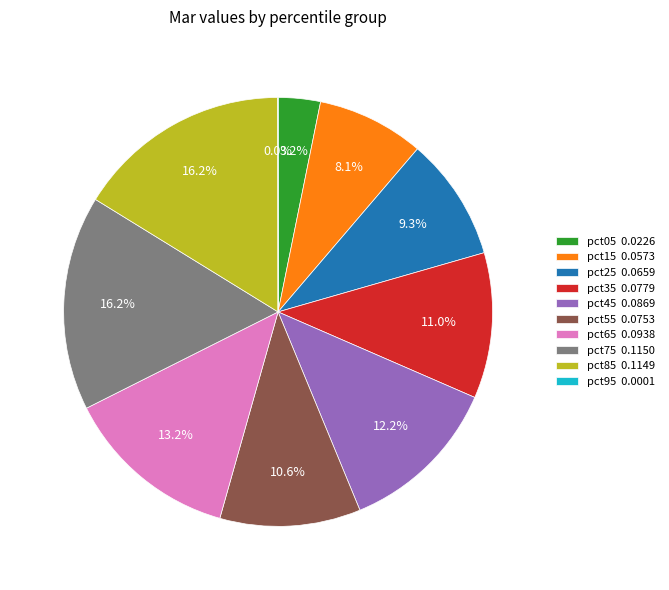

Does pct65 0.0938 represent more than half of the total?

No